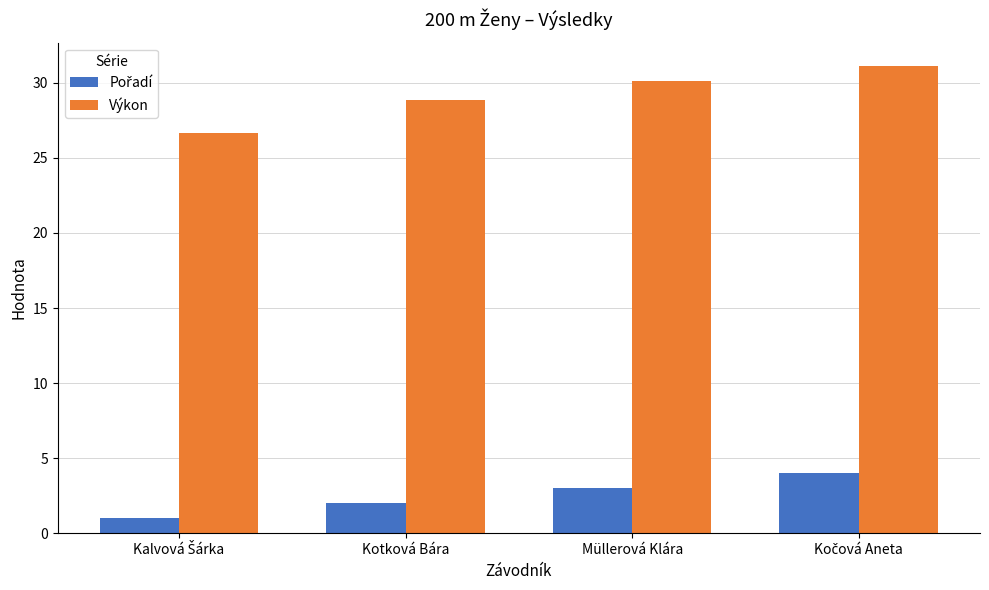

How many series are shown in this chart?

2